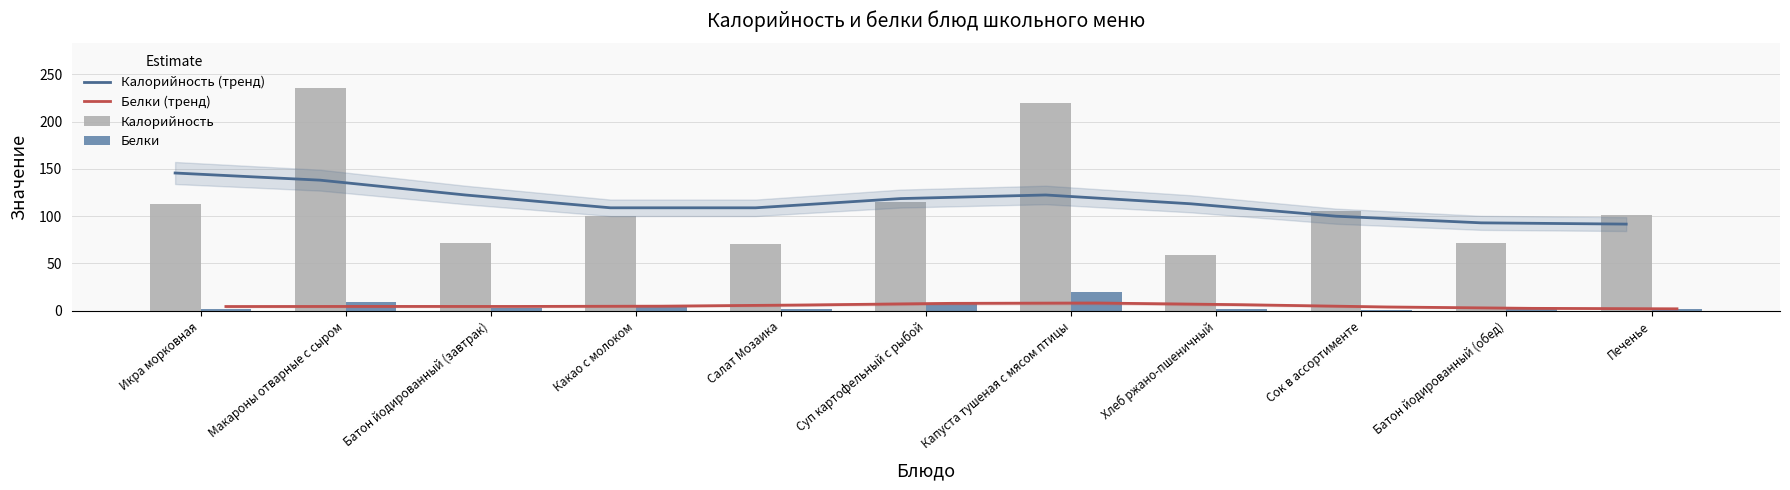

True or false: Калорийность has a value of 115.0 at Батон йодированный (завтрак).

False